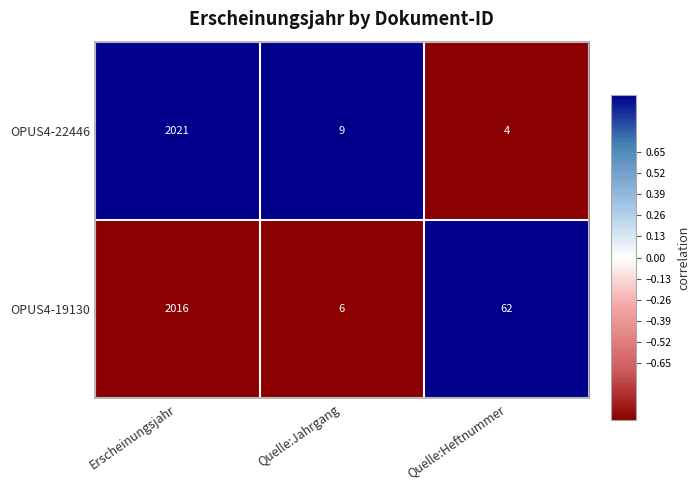

At Quelle:Jahrgang, list the series in order from smallest to largest.

OPUS4-19130, OPUS4-22446